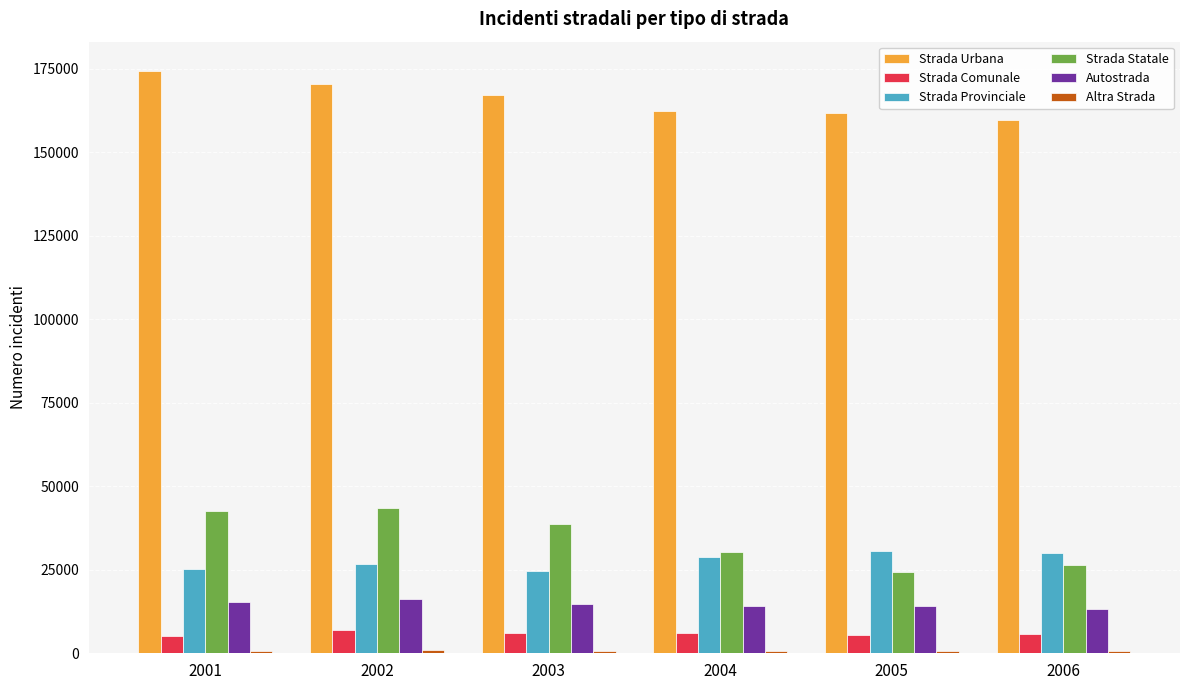

How many data points in Strada Urbana are less than 167177?

3